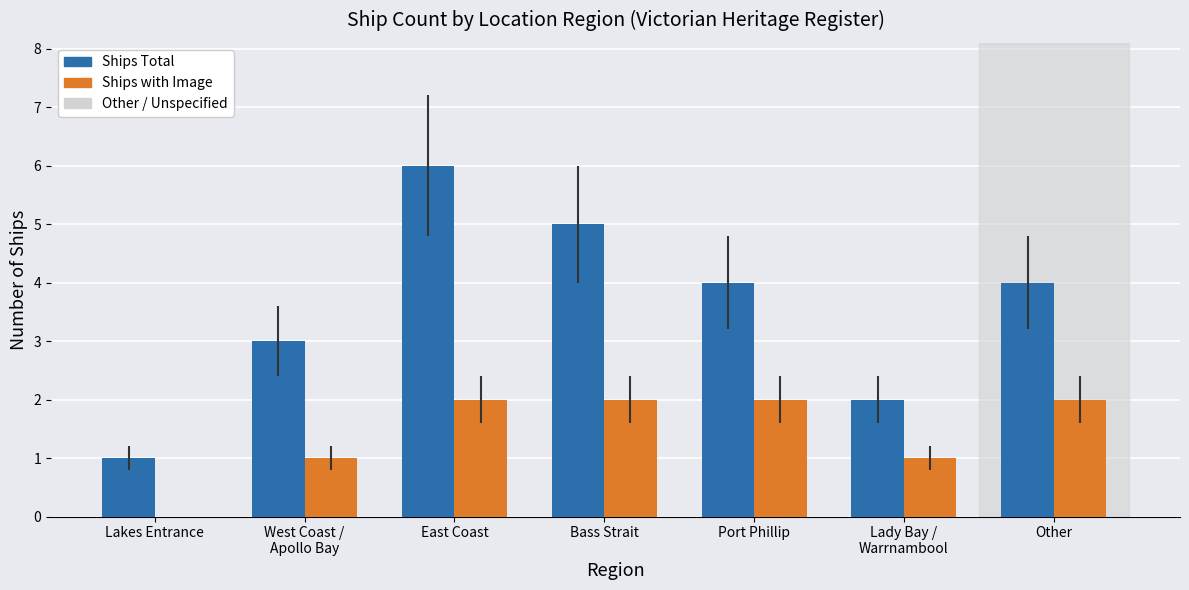

At which category is the sum across all series the highest?

East Coast